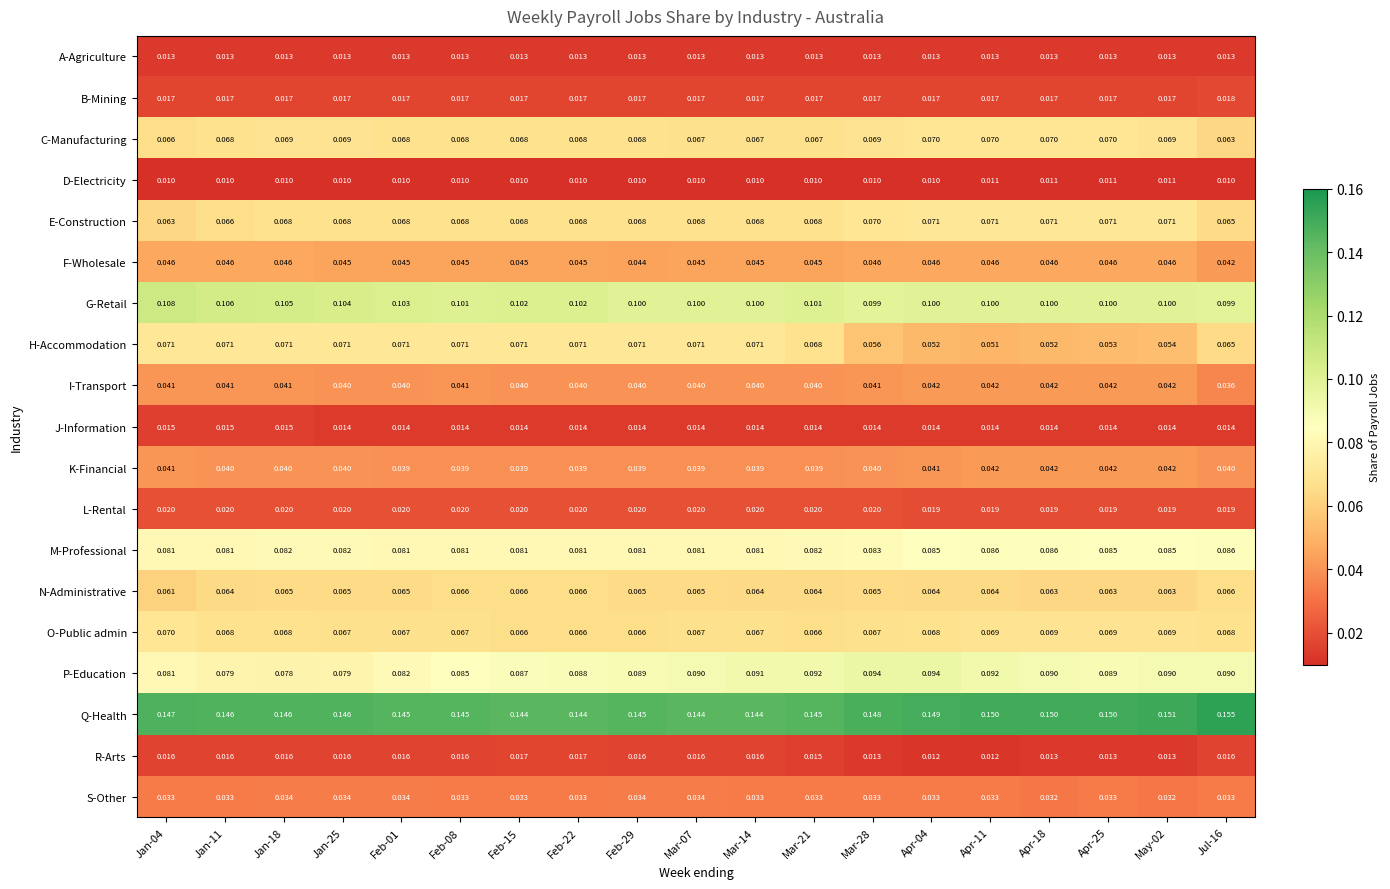

At which category is the sum across all series the highest?

Jan-18